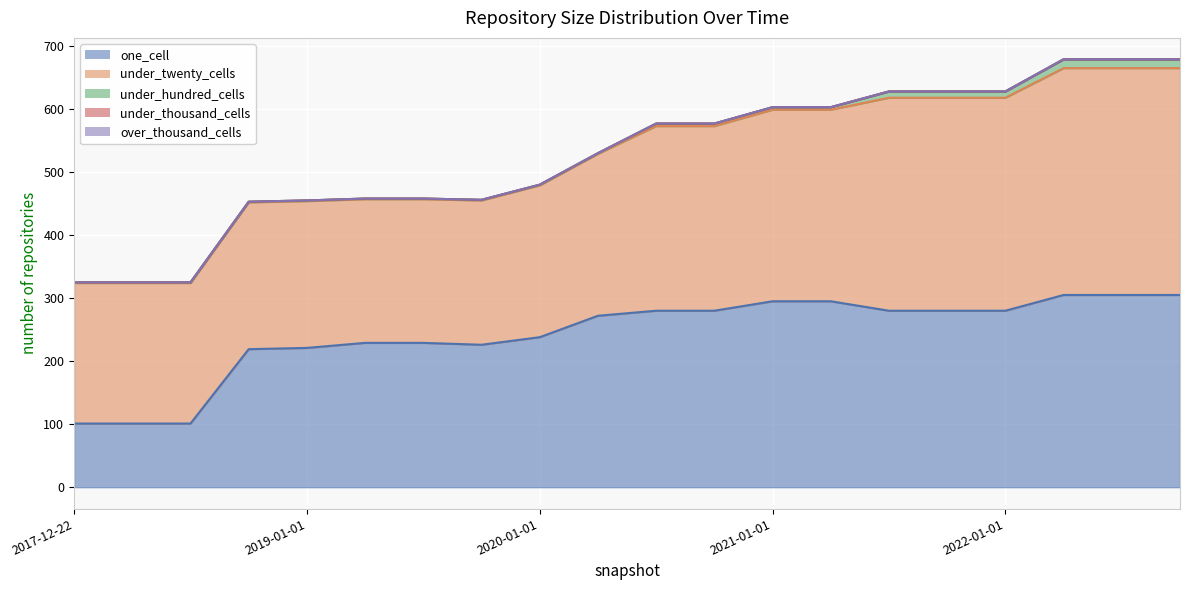

What are all the series names shown in the legend?

one_cell, under_twenty_cells, under_hundred_cells, under_thousand_cells, over_thousand_cells